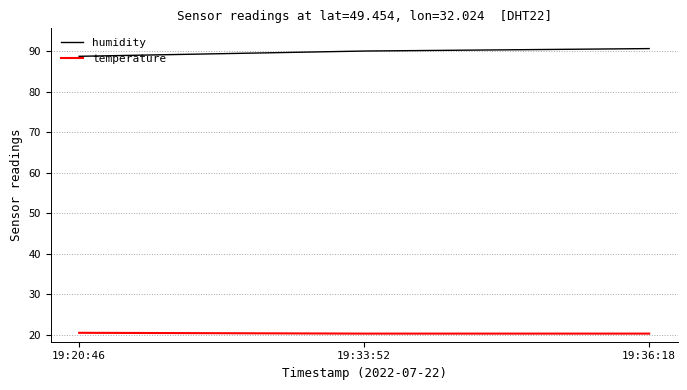

What is the smallest value displayed?

20.3